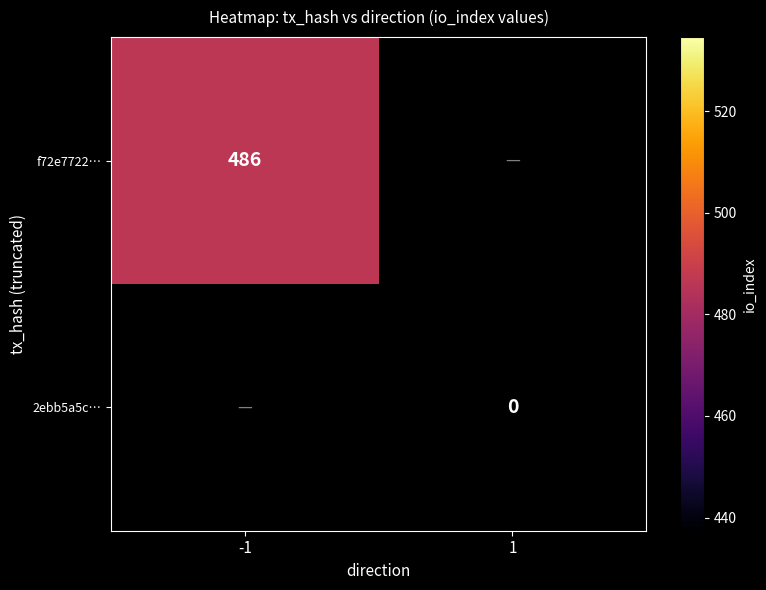

Which has a higher value, direction or io_index?

io_index